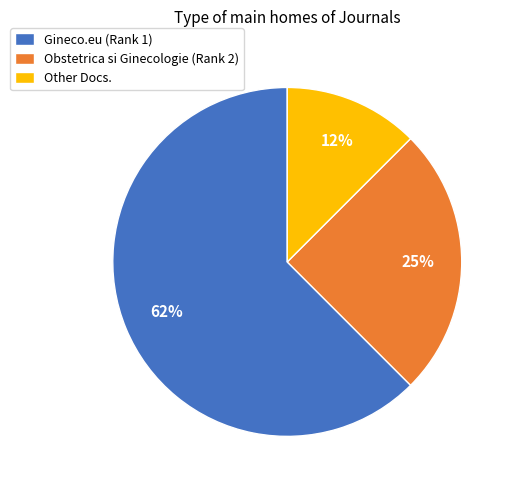

The Other slice represents 12% of the pie. True or false?

True